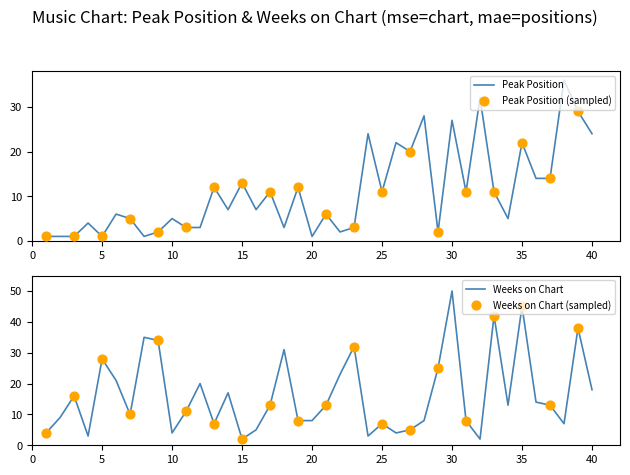

Which series has the largest total across all categories?

Weeks on Chart